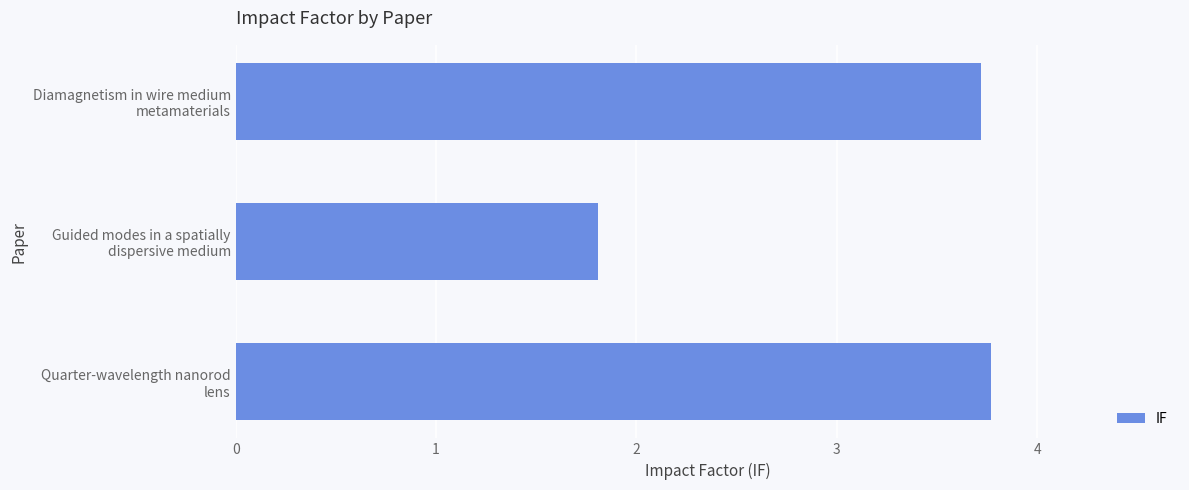

What is the value of the 2nd bar from the top?

1.8